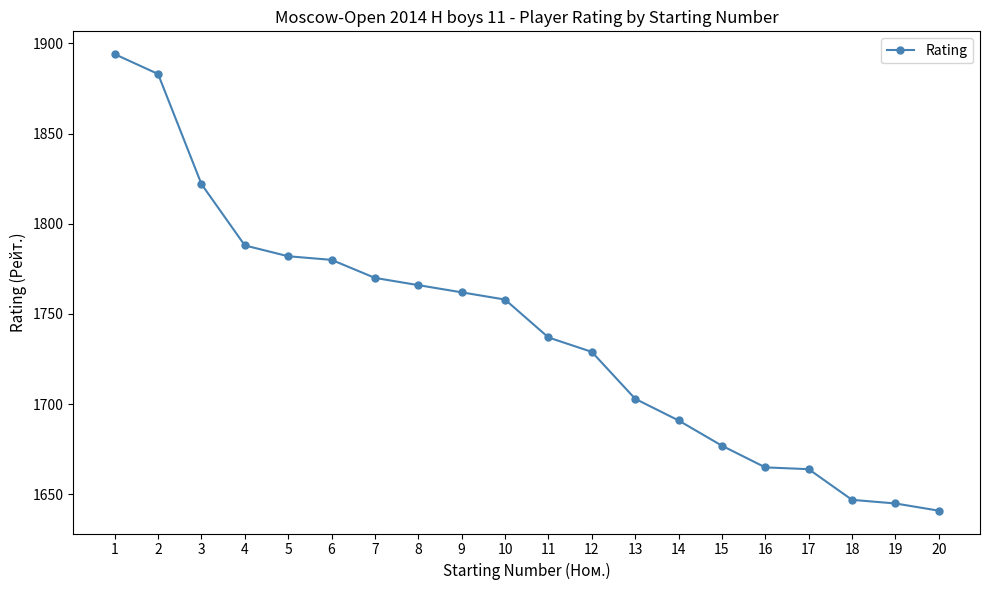

At which category does the chart reach its minimum across all series?

20